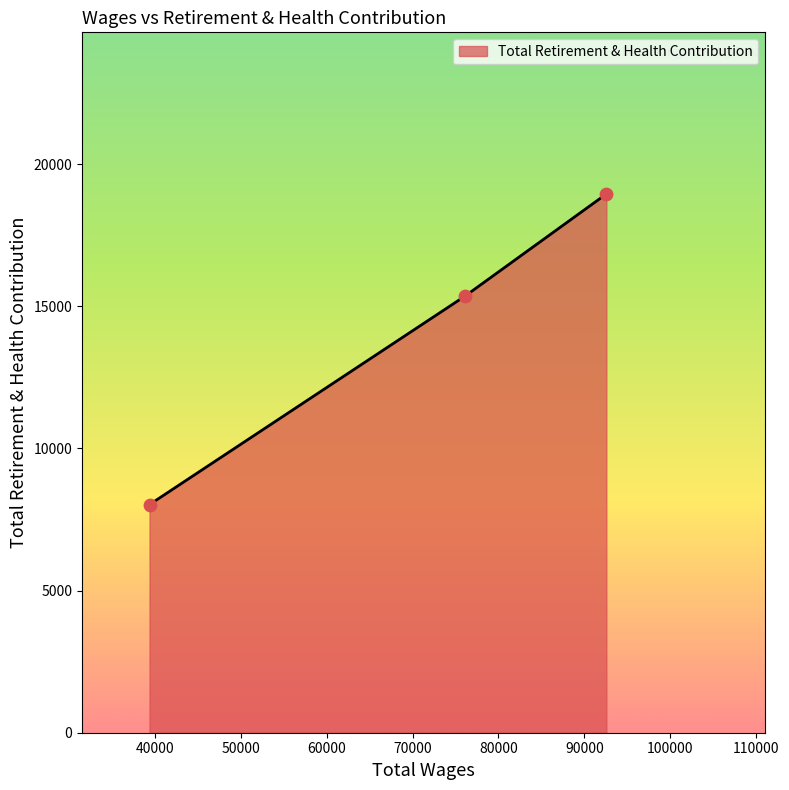

What is the greatest value displayed?

18952